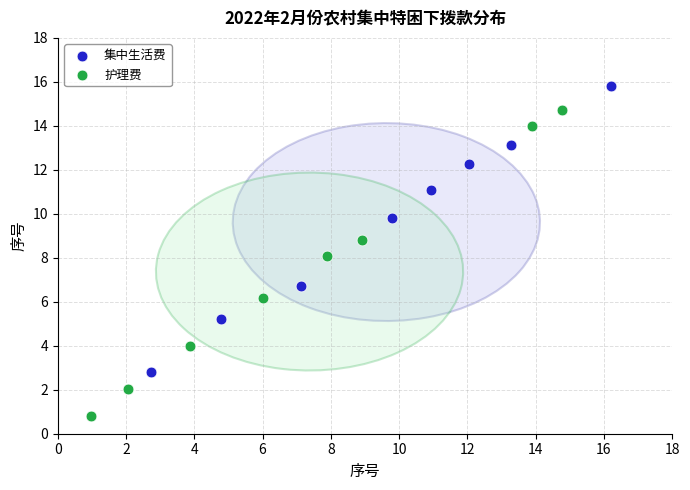

Which series contains the lowest Y value?

护理费